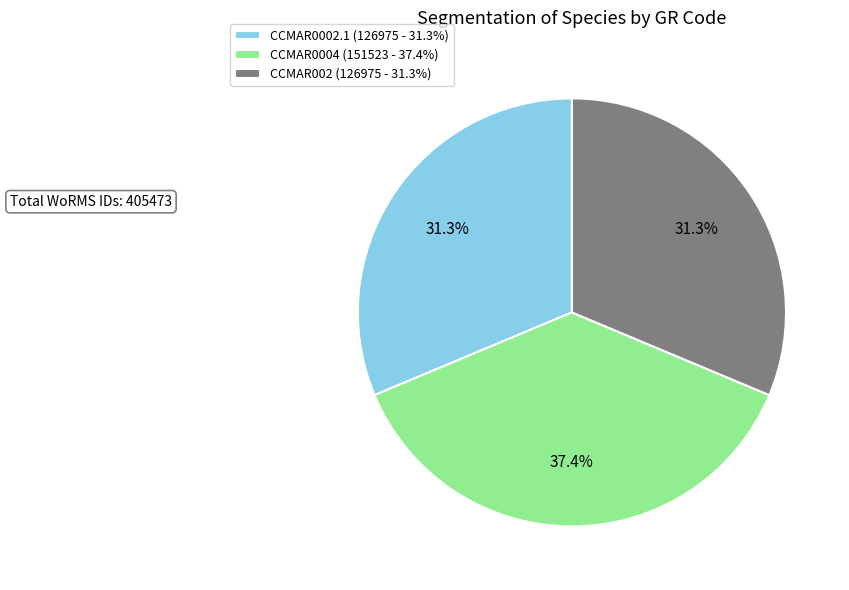

Approximately how many times larger is the value at CCMAR0004 compared to CCMAR002?

1.2